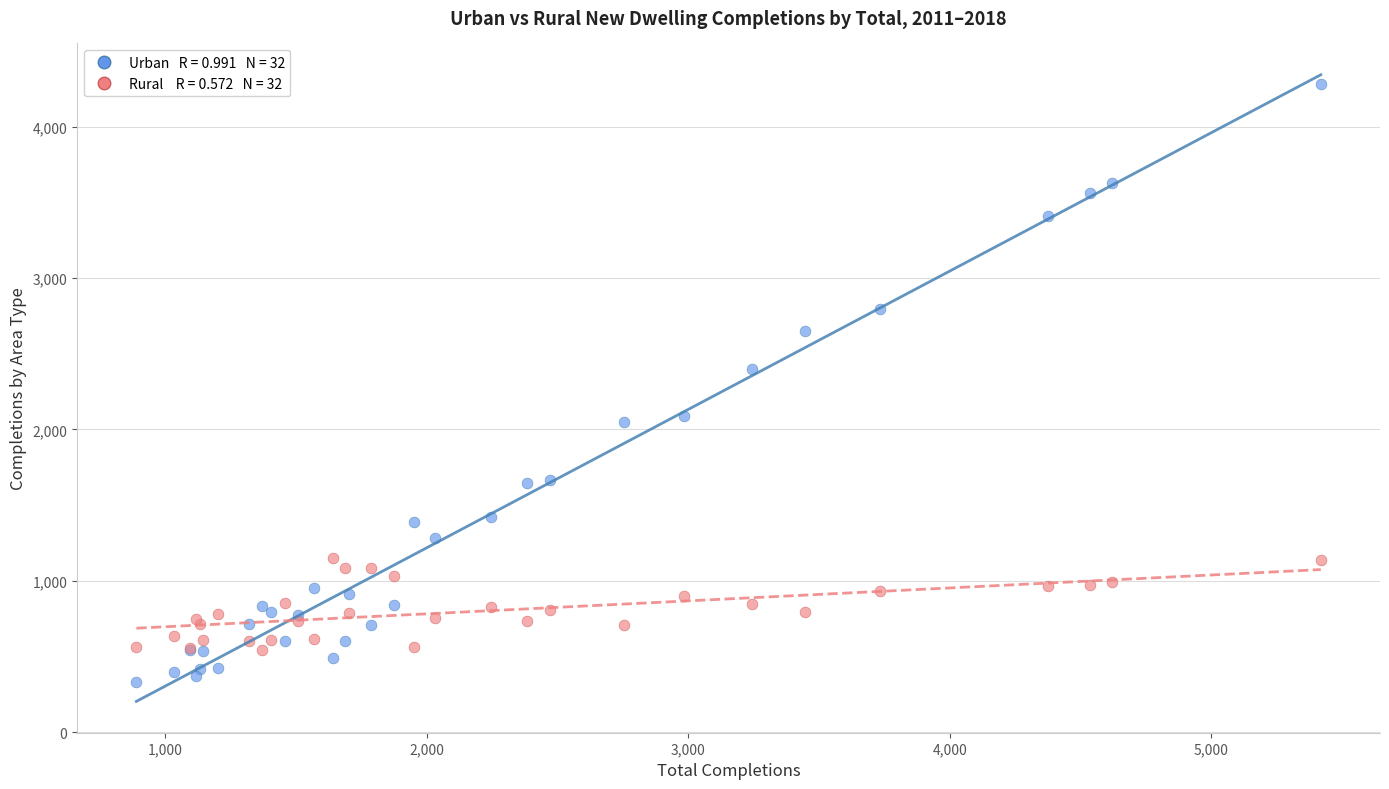

Across all series, what Y value is closest to 2305?

2400